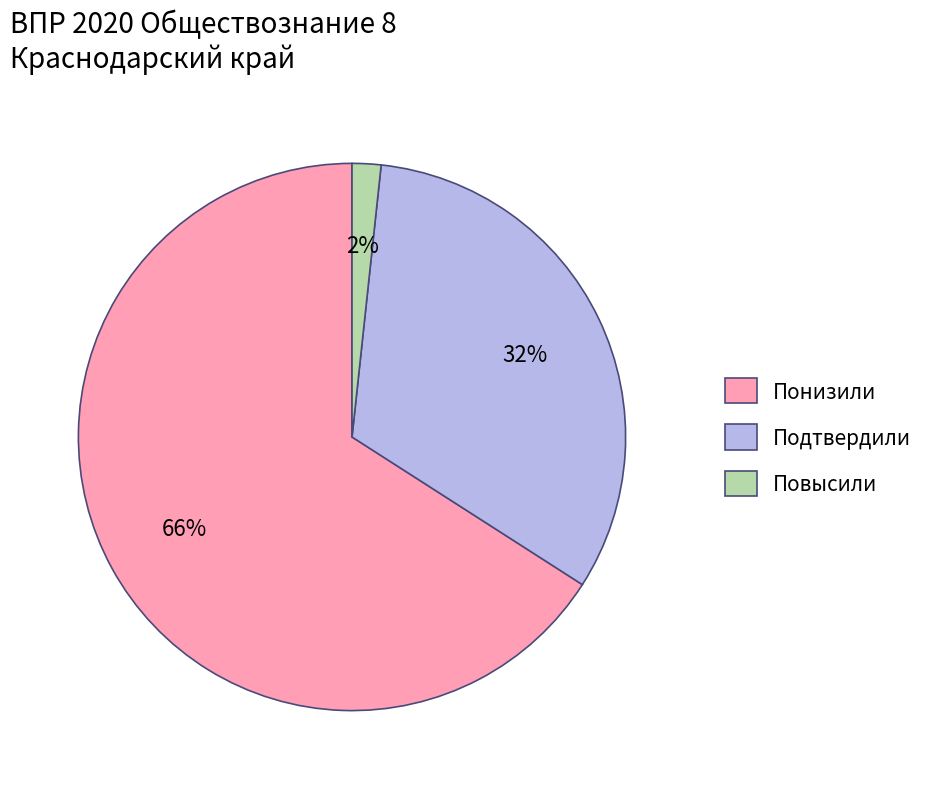

Which category has the biggest portion of the pie?

Понизили